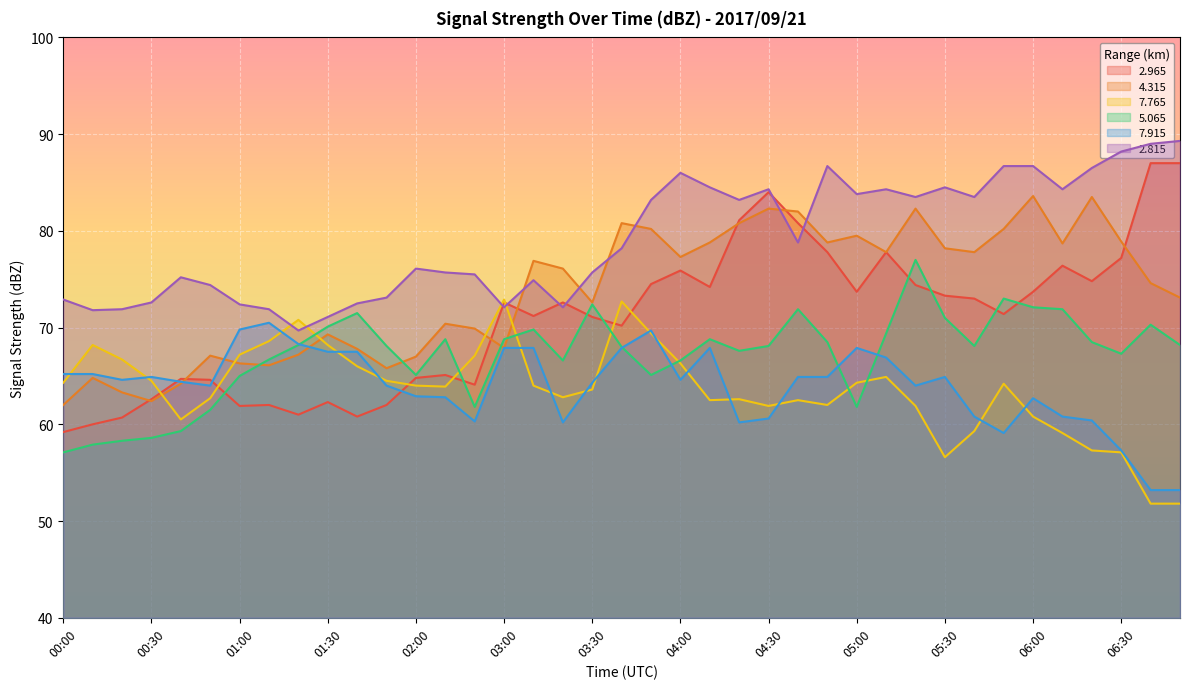

What value does the   5.065 series have at 06:20?

68.5